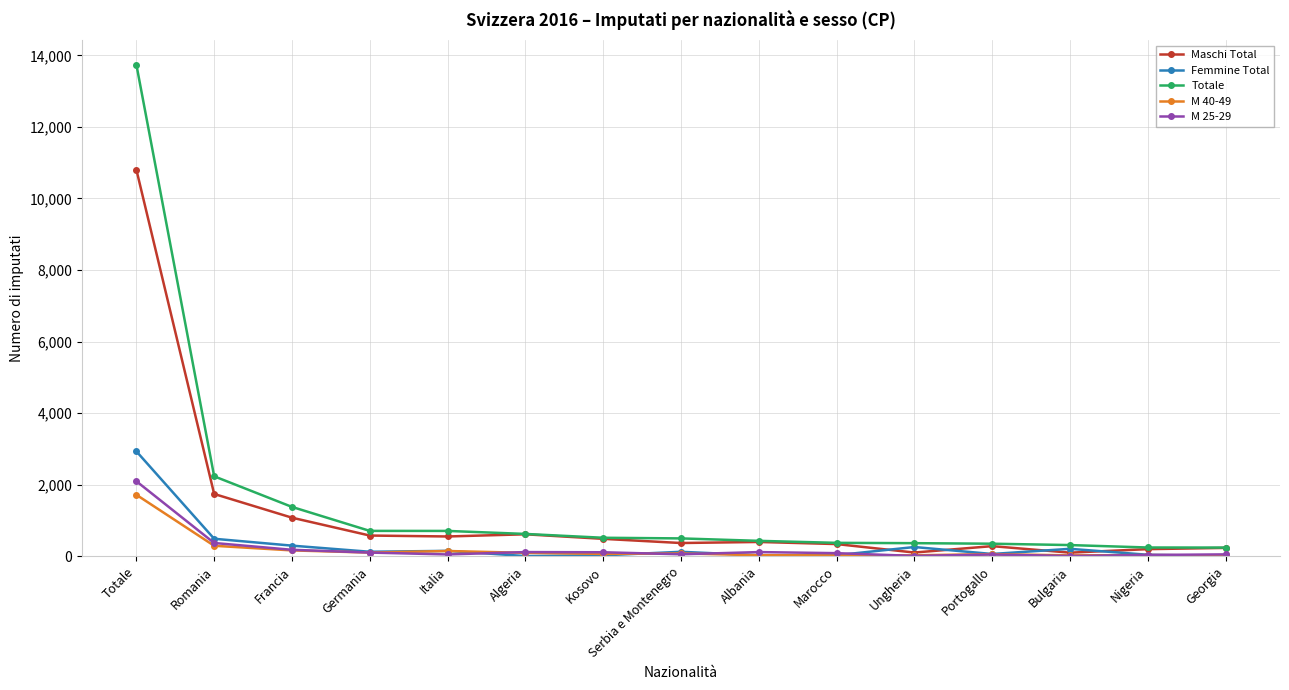

What value does the M 40-49 series have at Francia?

168